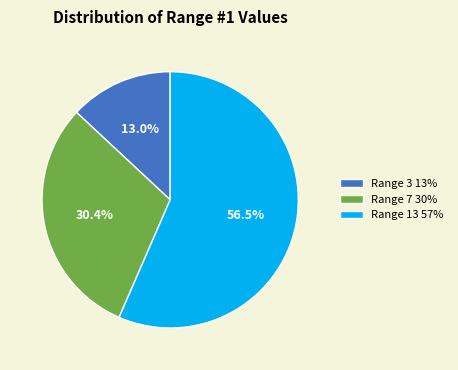

How many slices are in this pie chart?

3